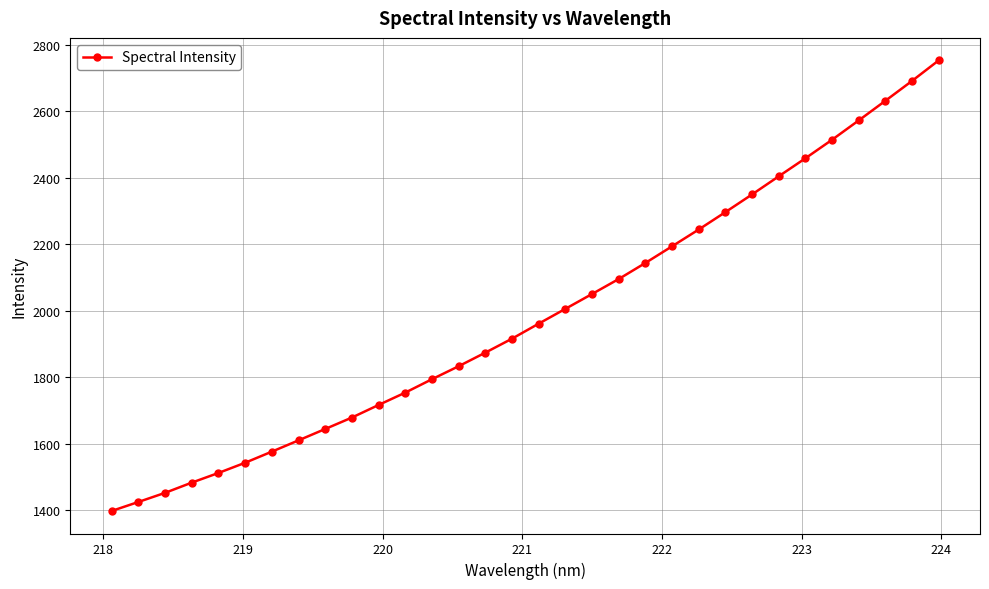

What is the average value?

1986.6